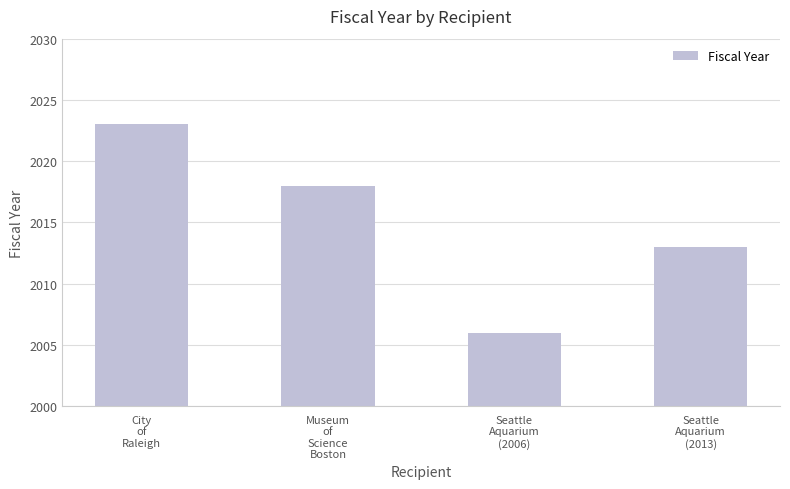

Reading right to left, transcribe all the data shown in this chart.

2013	2006	2018	2023